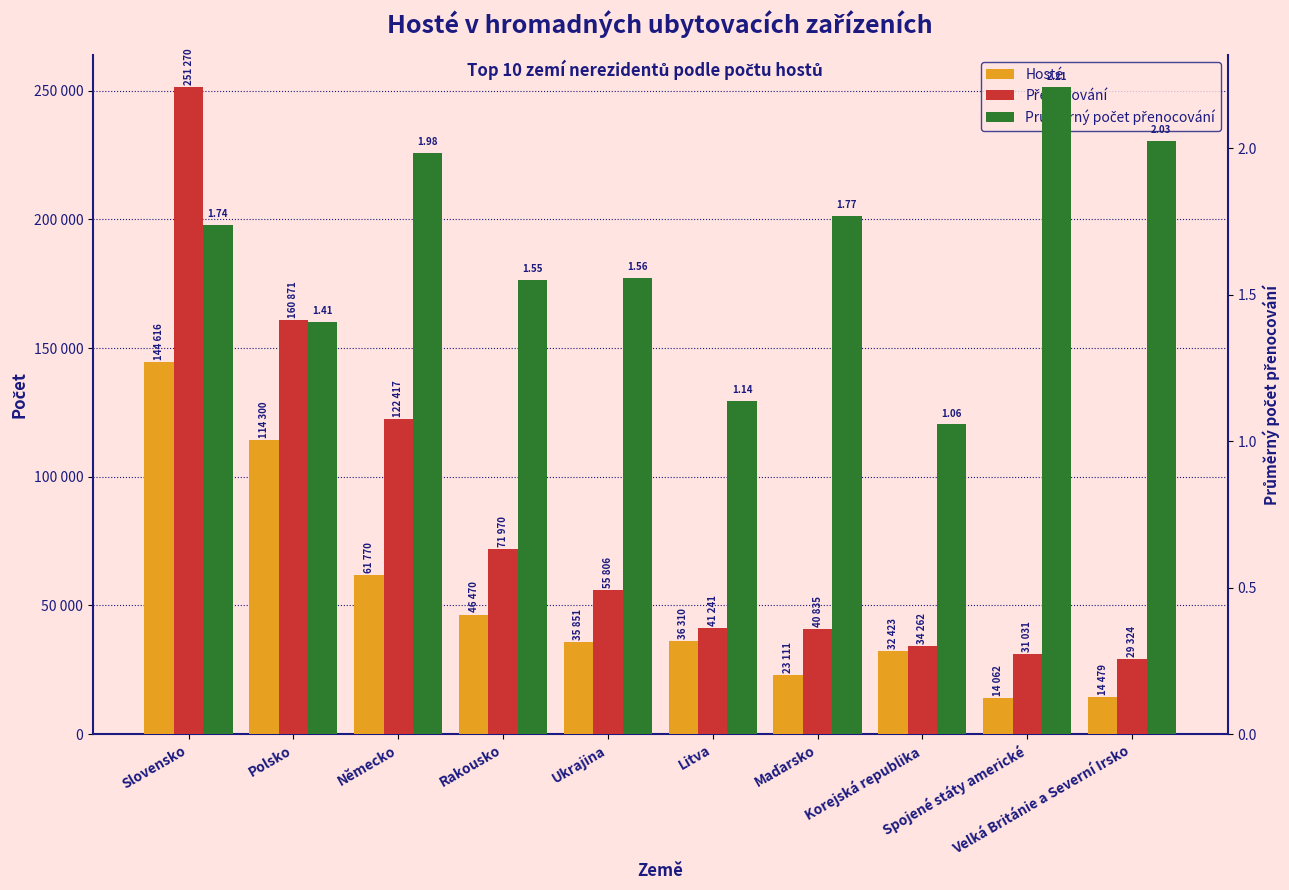

What is the maximum value for Přenocování?

251270.0